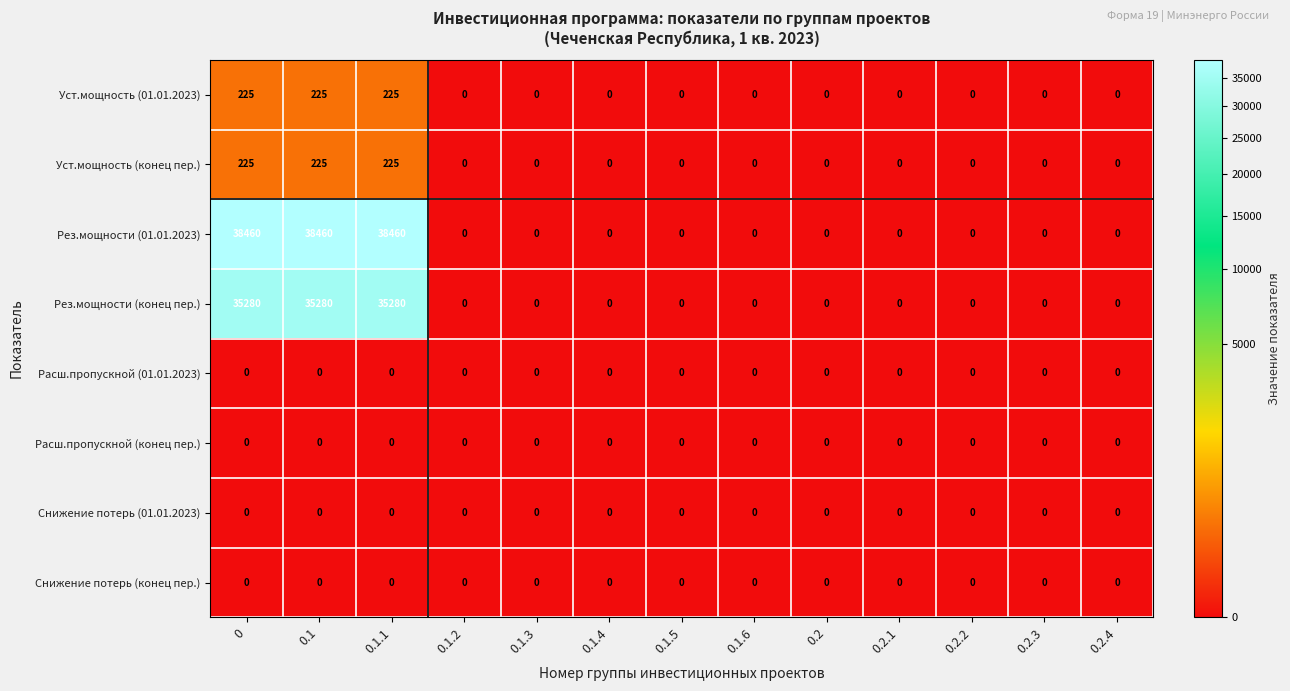

Which series has the largest range (max minus min)?

Рез.мощности (01.01.2023)